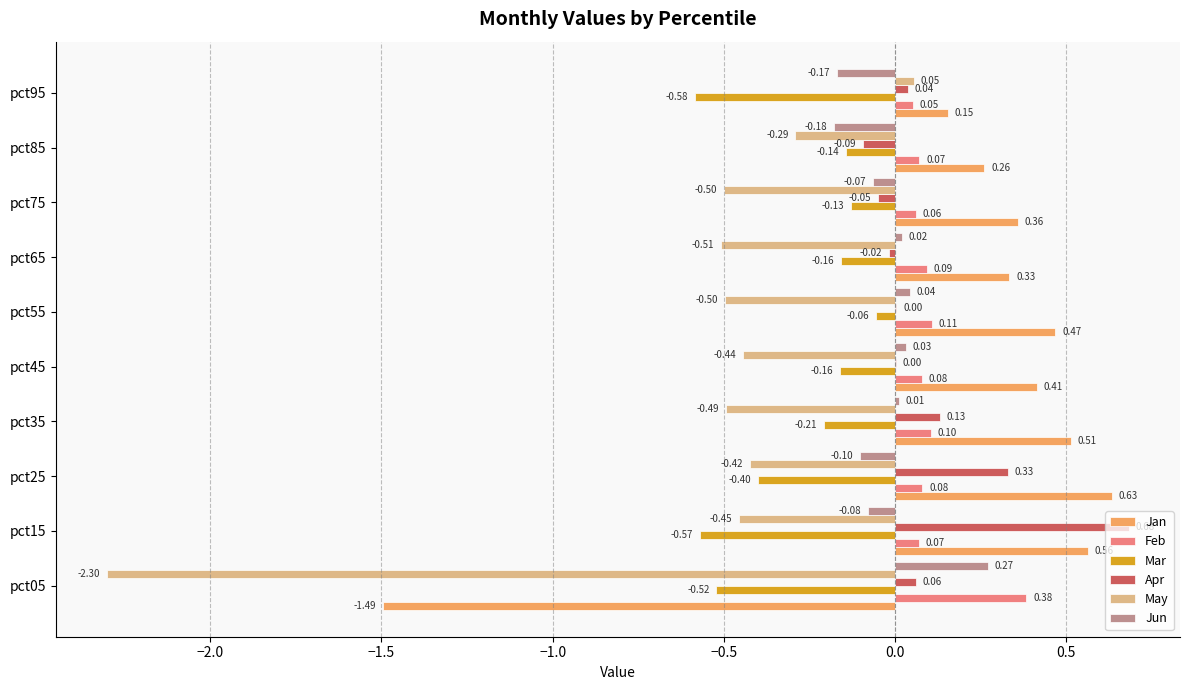

At which category is the sum across all series the highest?

pct15